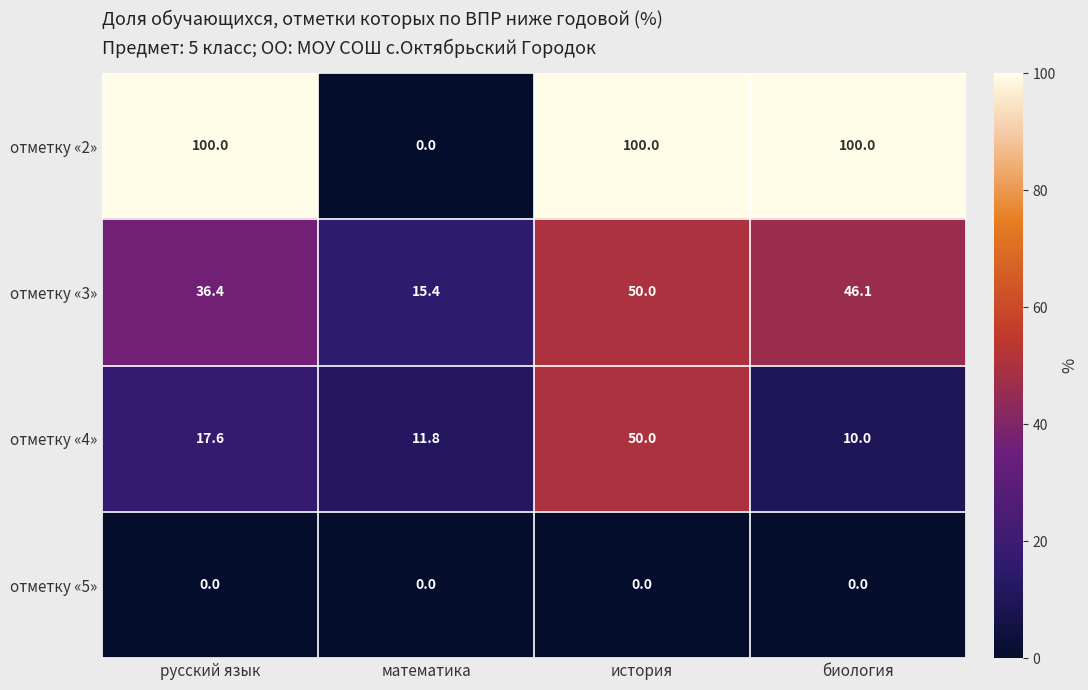

Reading left to right, transcribe all the data shown in this chart.

отметку «2»: русский язык=100.0	математика=0.0	история=100.0	биология=100.0
отметку «3»: русский язык=36.4	математика=15.4	история=50.0	биология=46.1
отметку «4»: русский язык=17.6	математика=11.8	история=50.0	биология=10.0
отметку «5»: русский язык=0.0	математика=0.0	история=0.0	биология=0.0